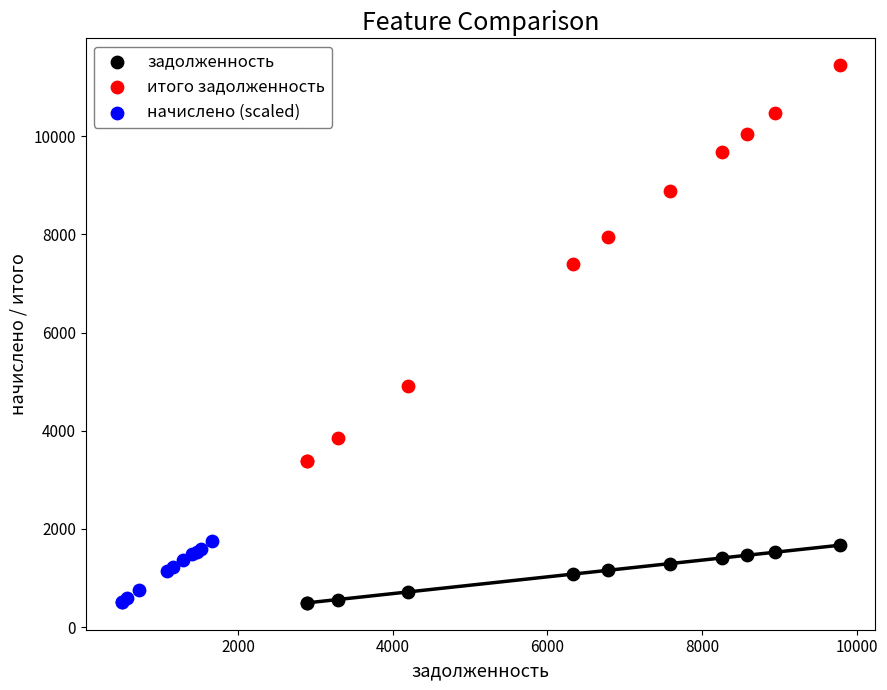

Which series reaches the maximum Y coordinate?

итого задолженность